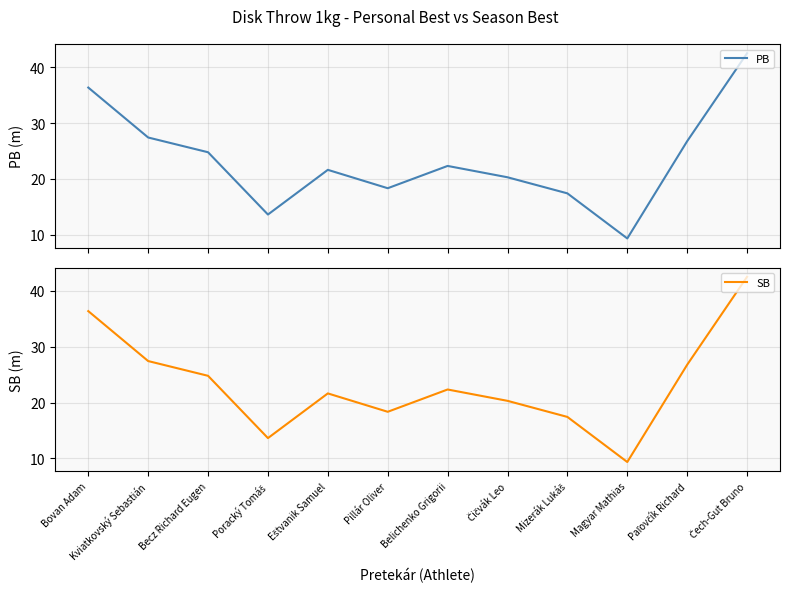

At which label is SB closest to 25?

Becz Richard Eugen